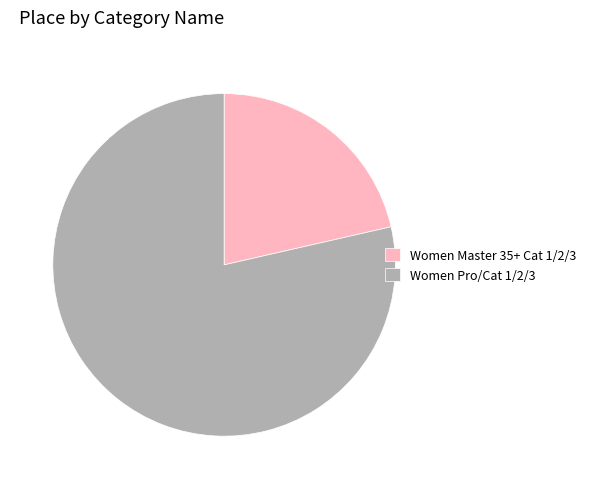

Combined, do Women Master 35+ Cat 1/2/3 and Women Pro/Cat 1/2/3 account for over 50%?

Yes